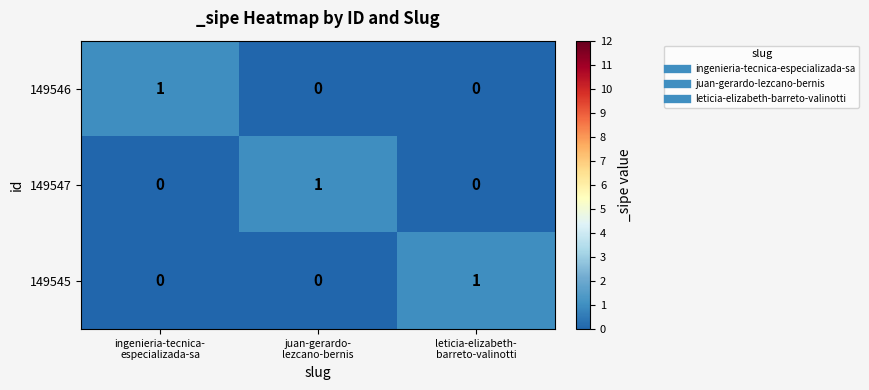

At how many categories does at least one series exceed 0?

3